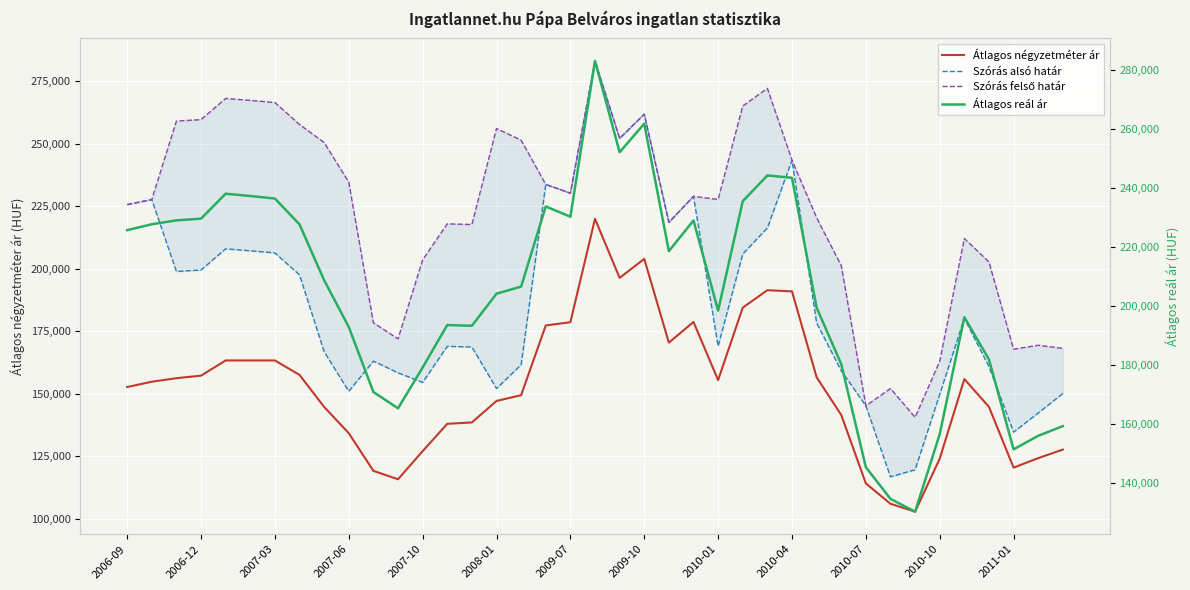

How many interior local peaks does the Átlagos reál ár series have?

8